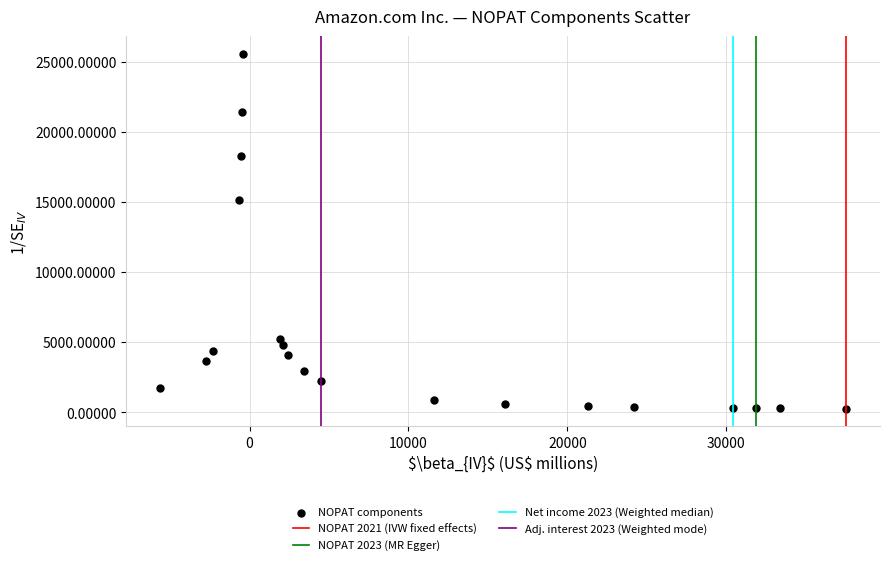

What Y value in the scatter plot is closest to 12920?

15151.5